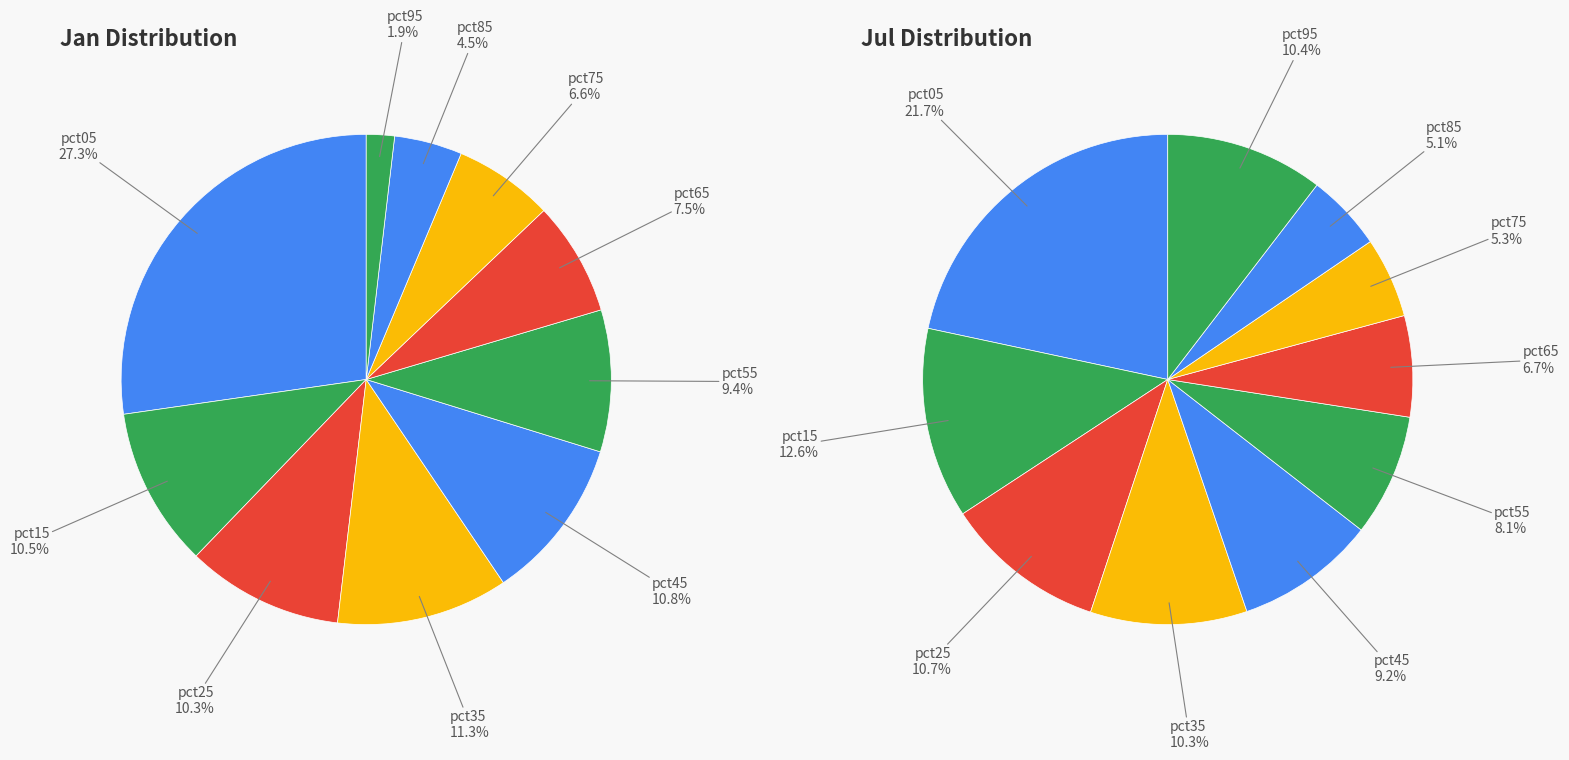

The 2 slice represents 11% of the pie. True or false?

True